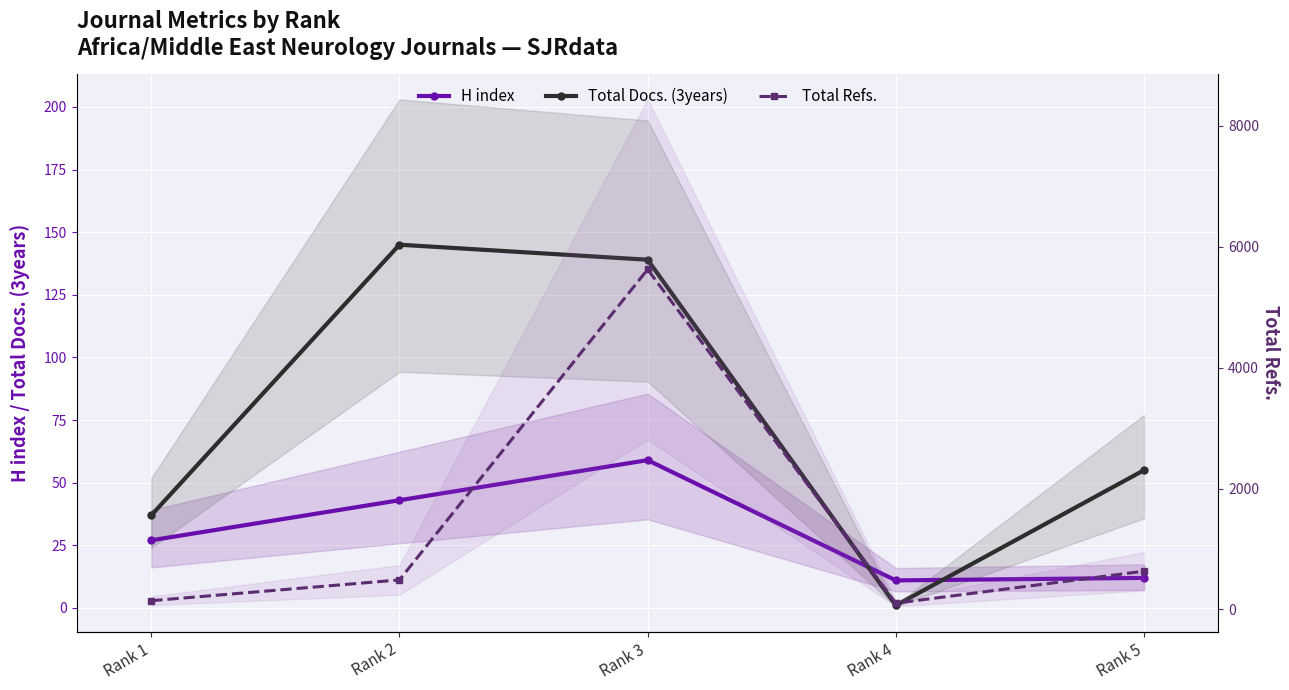

Reading right to left, what are all the values shown in this chart?

H index: Rank 5=12	Rank 4=11	Rank 3=59	Rank 2=43	Rank 1=27
Total Docs. (3years): Rank 5=55	Rank 4=1	Rank 3=139	Rank 2=145	Rank 1=37
Total Refs.: Rank 5=633	Rank 4=104	Rank 3=5623	Rank 2=489	Rank 1=145